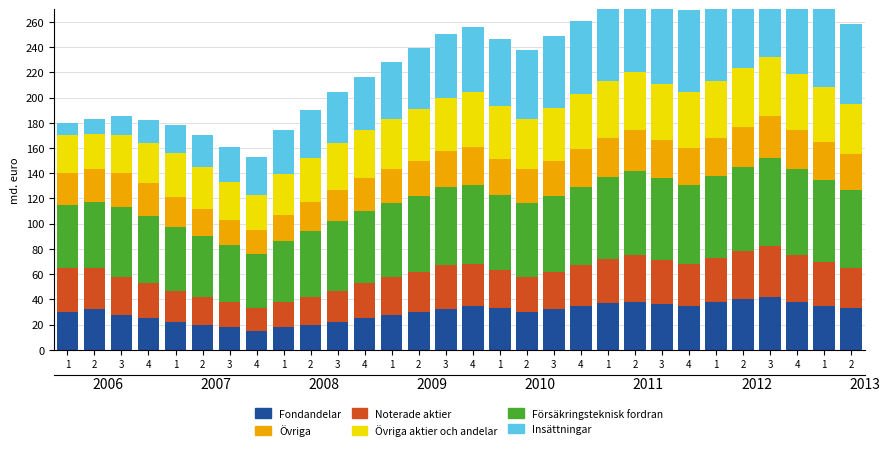

What is the maximum value shown in the chart?

70